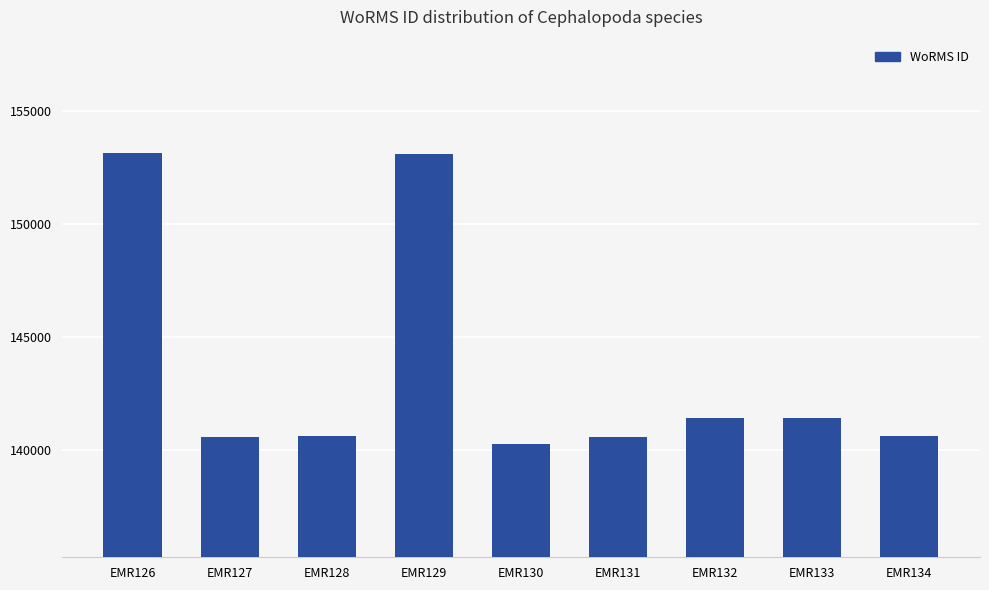

What is the minimum value shown in the chart?

140271